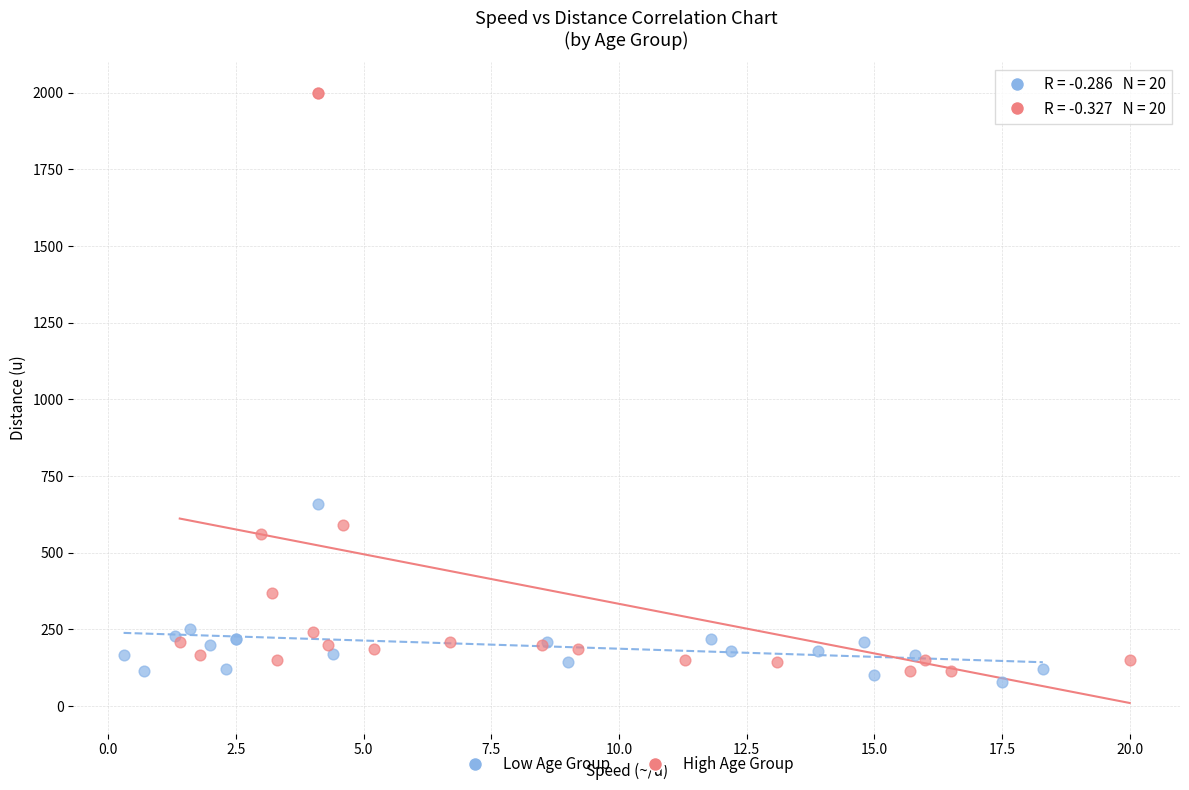

Which series has the widest spread of Y values?

High Age Group